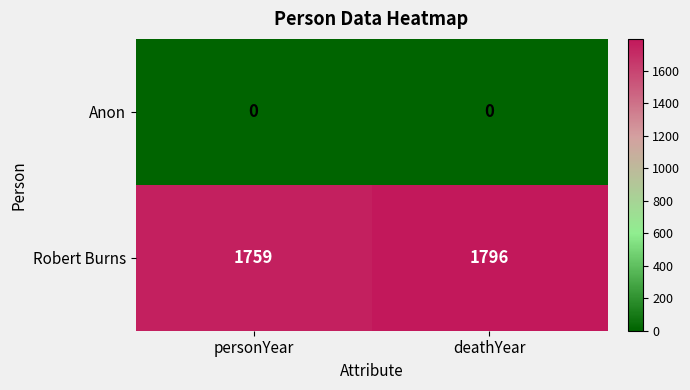

At which label is Robert Burns closest to 1777?

personYear